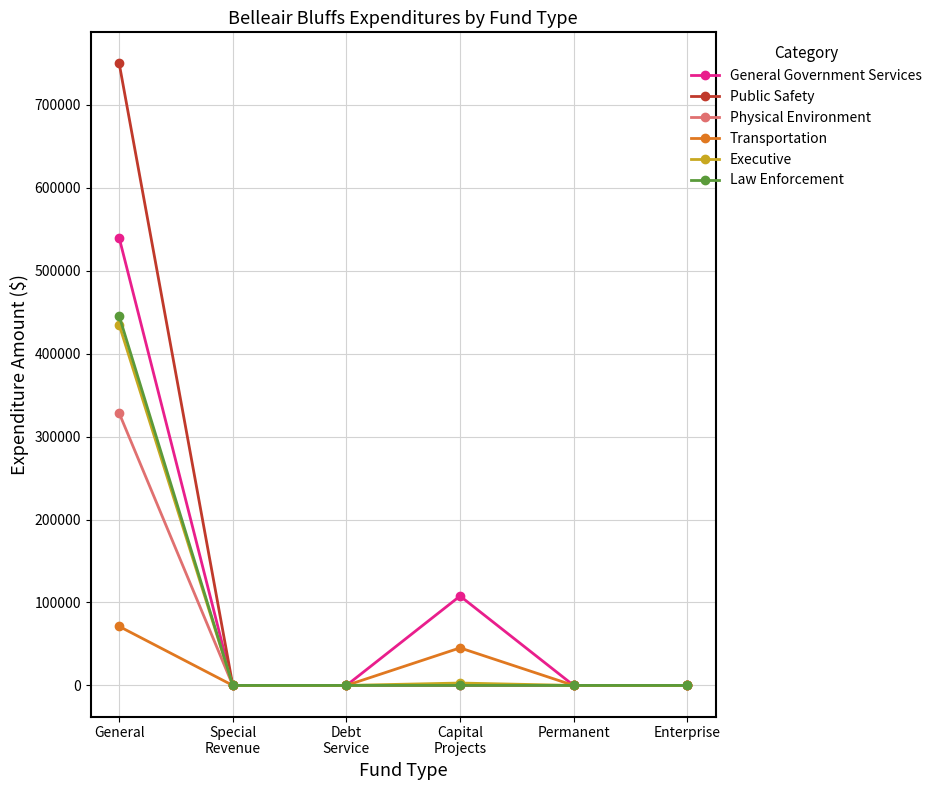

How many distinct data groups are displayed?

6